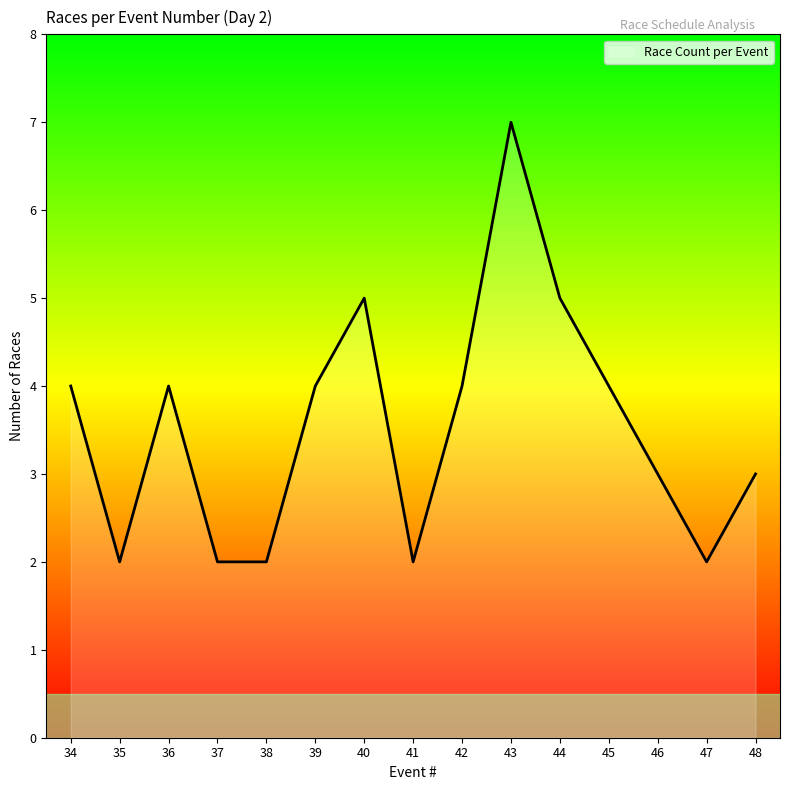

Reading left to right, what are all the values shown in this chart?

4	2	4	2	2	4	5	2	4	7	5	4	3	2	3